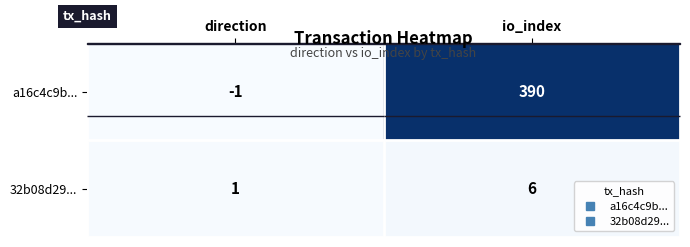

Is it true that 32b08d29... equals 3 at io_index?

False